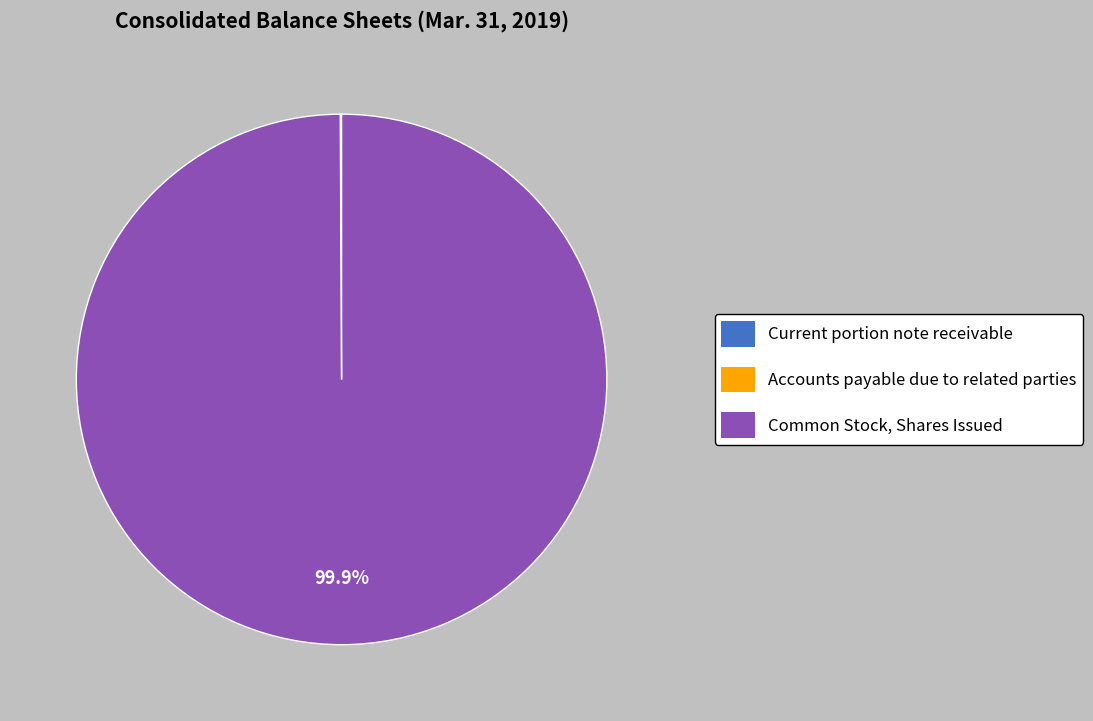

To the nearest percent, what is the difference between the largest and smallest slice percentages?

100%